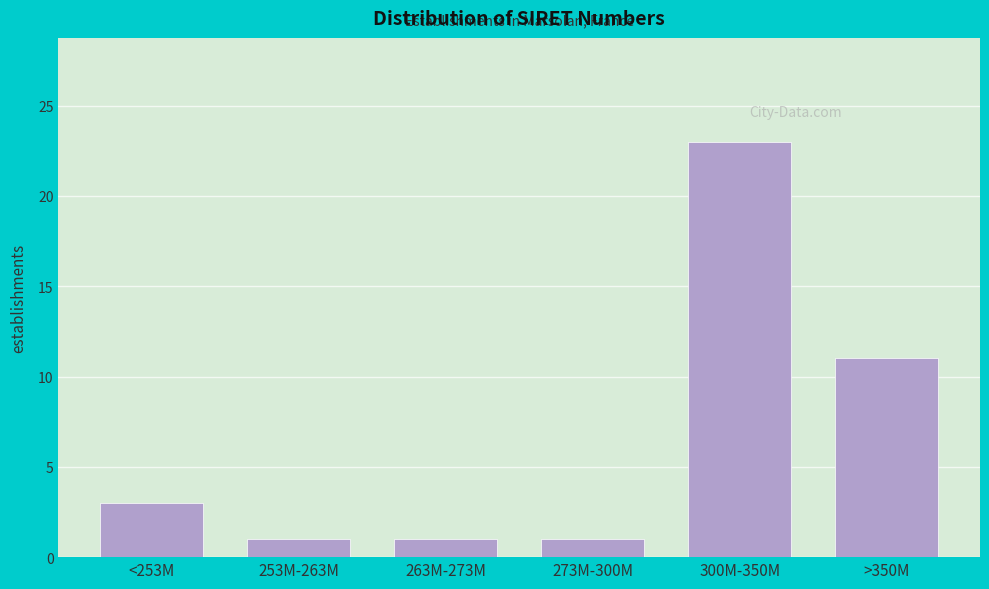

Reading left to right, list all the values displayed in this chart.

3	1	1	1	23	11